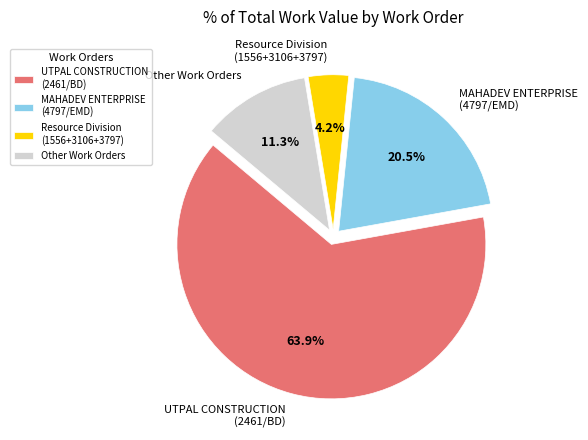

Which category has the smallest portion of the pie?

Resource Division (1556+3106+3797)